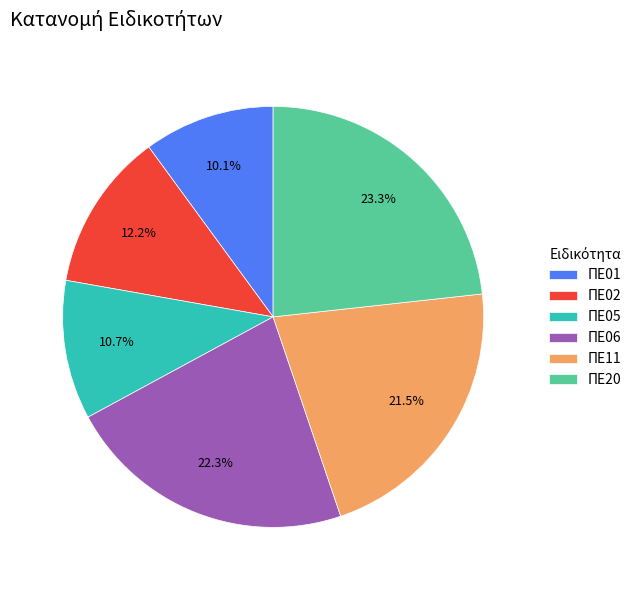

Is there any slice that represents more than half of the pie?

No